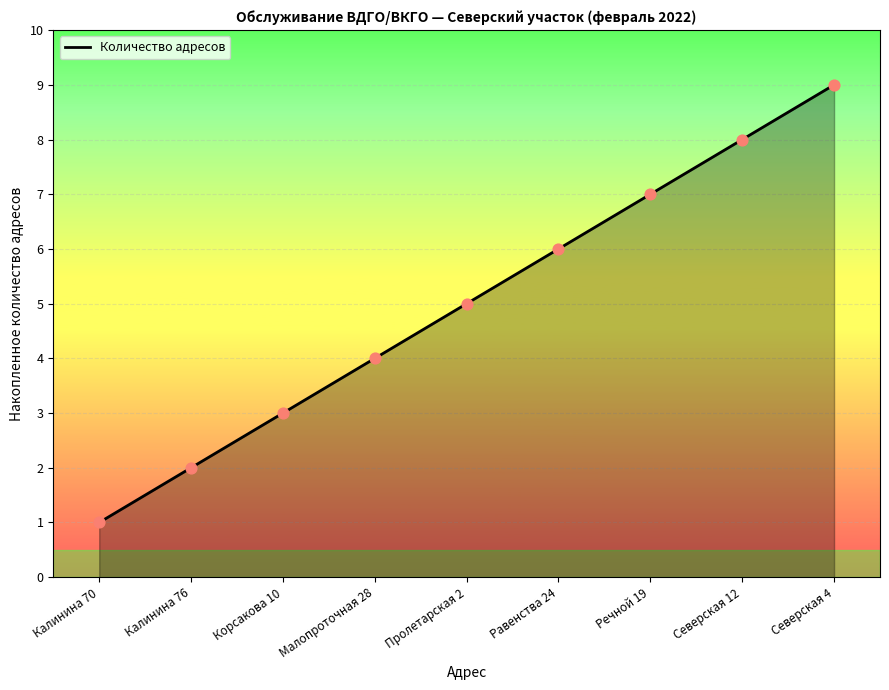

Between Пролетарская 2 and Калинина 70, which is larger?

Пролетарская 2